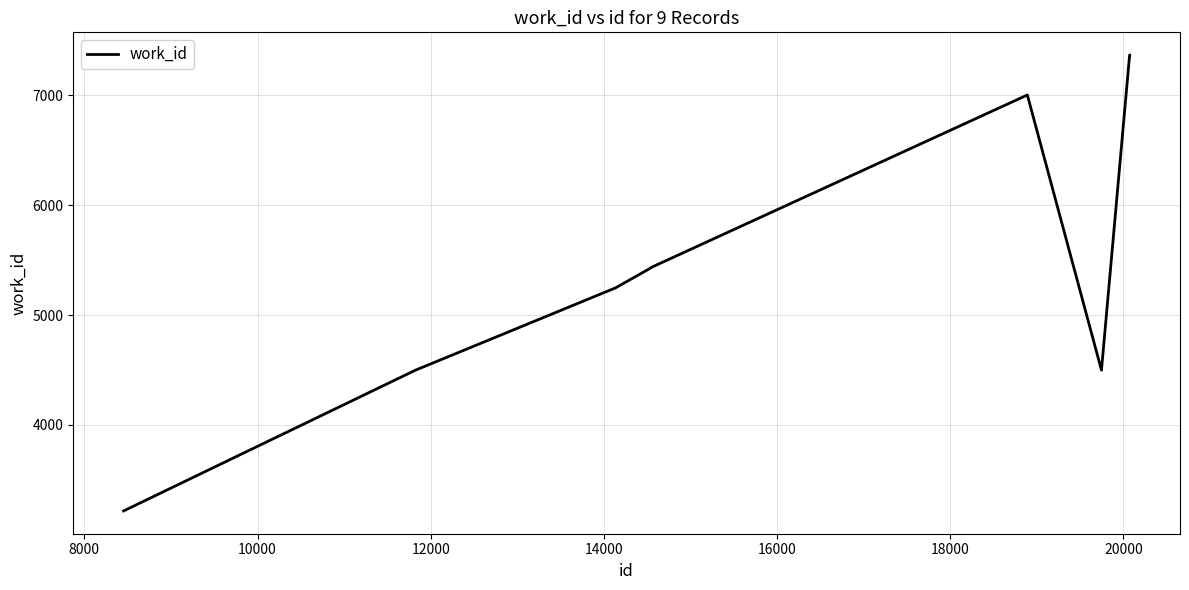

What is the maximum value shown in the chart?

7367